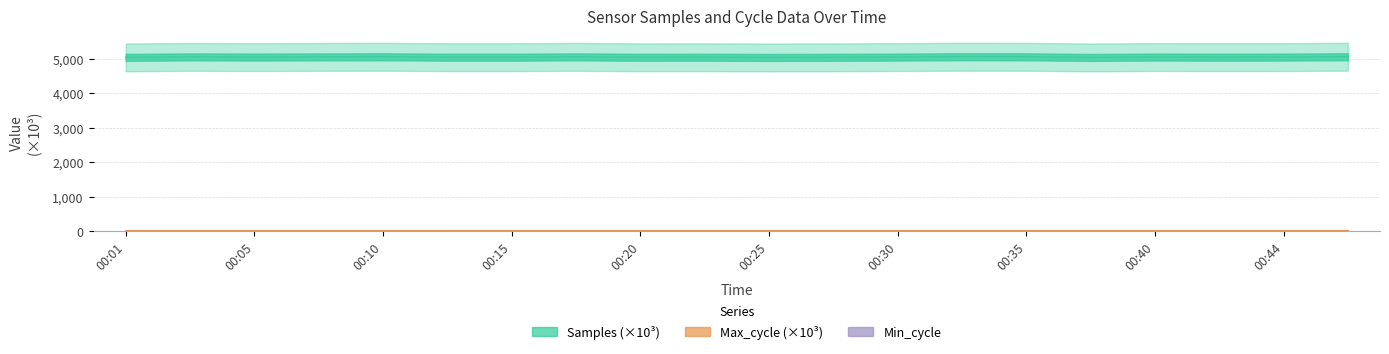

Reading right to left, list all the values displayed in this chart.

Samples: 5051.9	5042.2	5040.5	5043.4	5032.6	5050.5	5052.3	5042.6	5036.1	5032.6	5038.5	5037.5	5048.7	5039.8	5039.8	5051.0	5047.2	5043.2	5047.9	5033.9
Max_cycle: 19.9	19.9	19.9	19.9	19.9	20.0	20.4	19.9	19.9	19.9	20.1	20.4	20.0	19.9	19.9	19.9	20.3	20.0	20.4	19.9